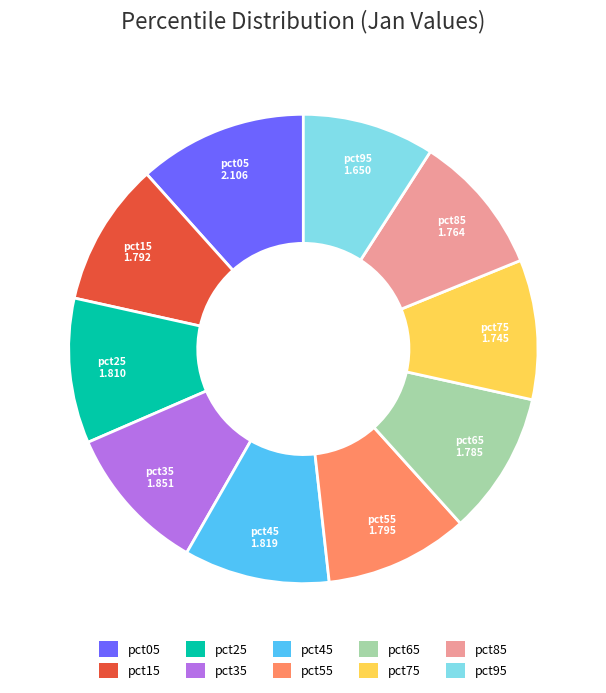

Which category has the biggest portion of the pie?

pct05